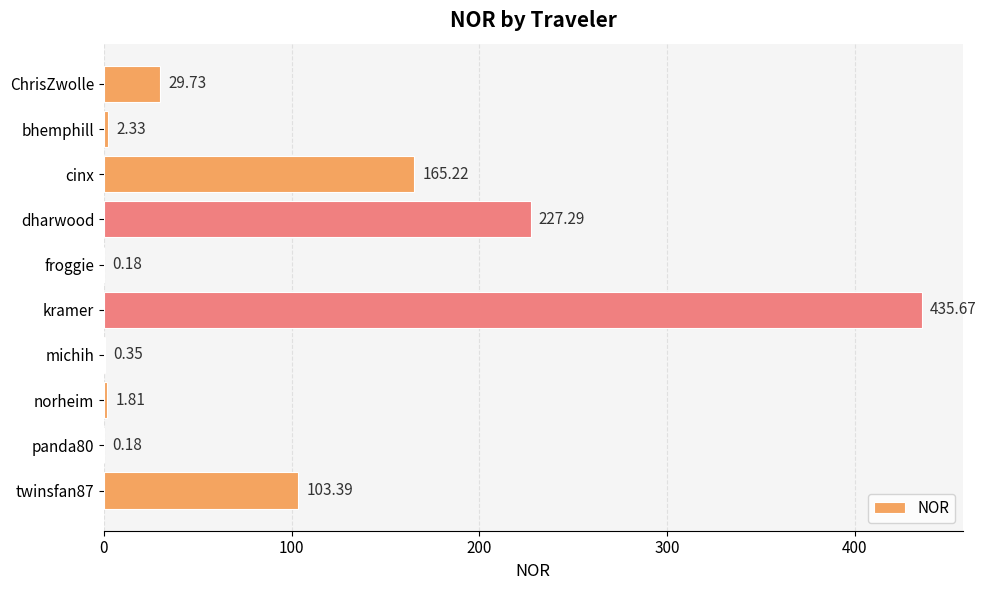

Count the number of data series in this chart.

1